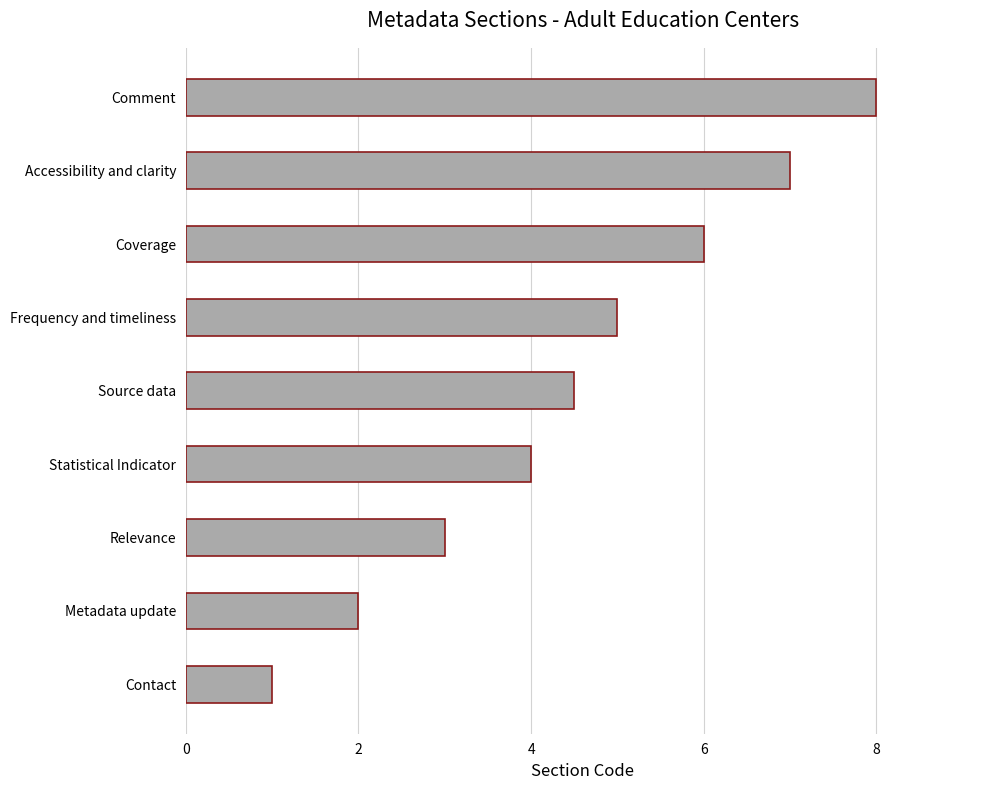

How many bars are there in total?

9